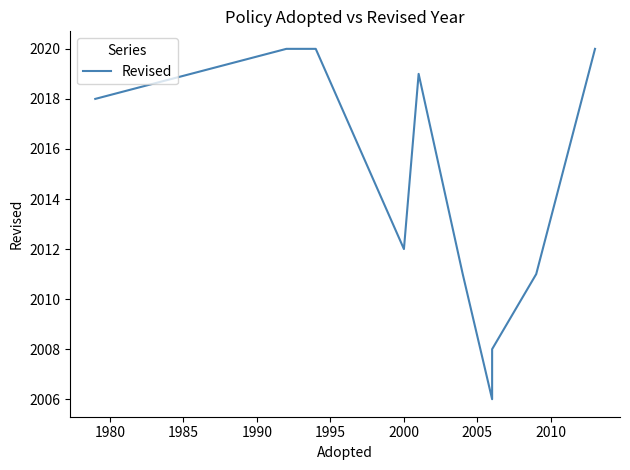

Does the chart have visible grid lines?

No